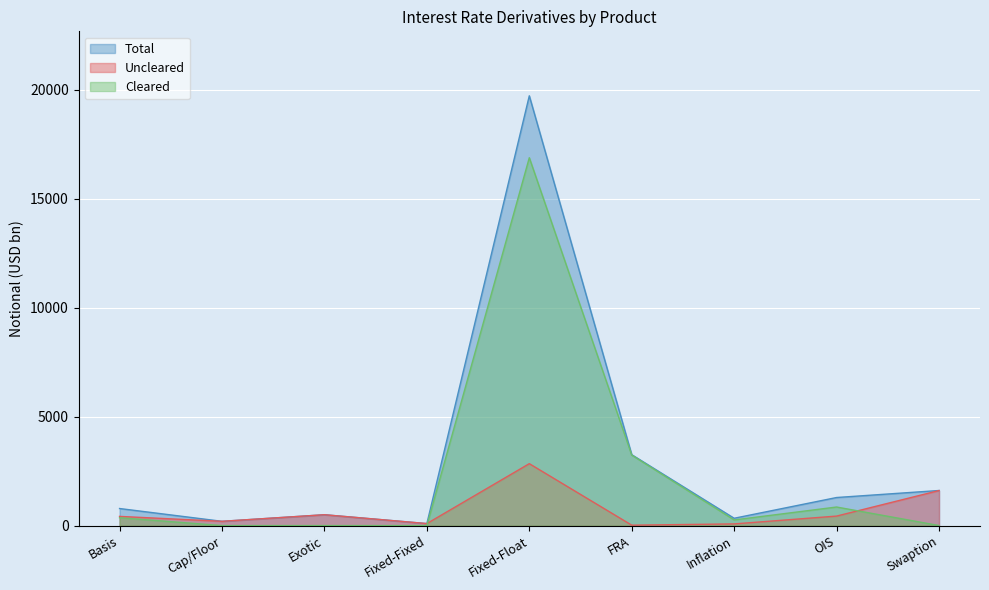

What position from the left is Swaption?

9